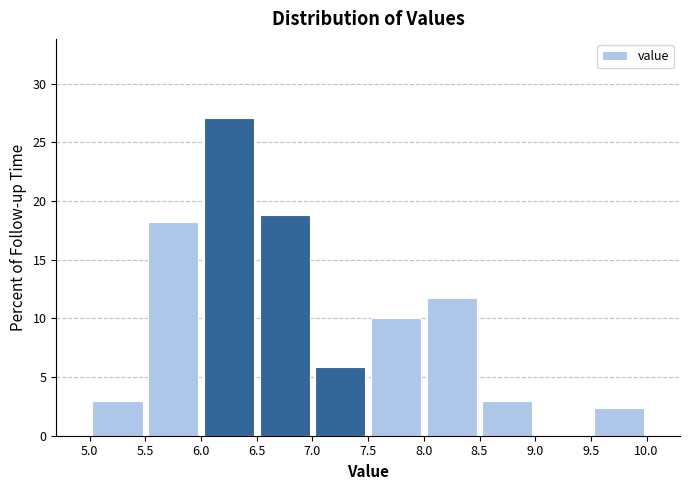

Over which range of the x-axis is the bar tallest?

6.0 to 6.5